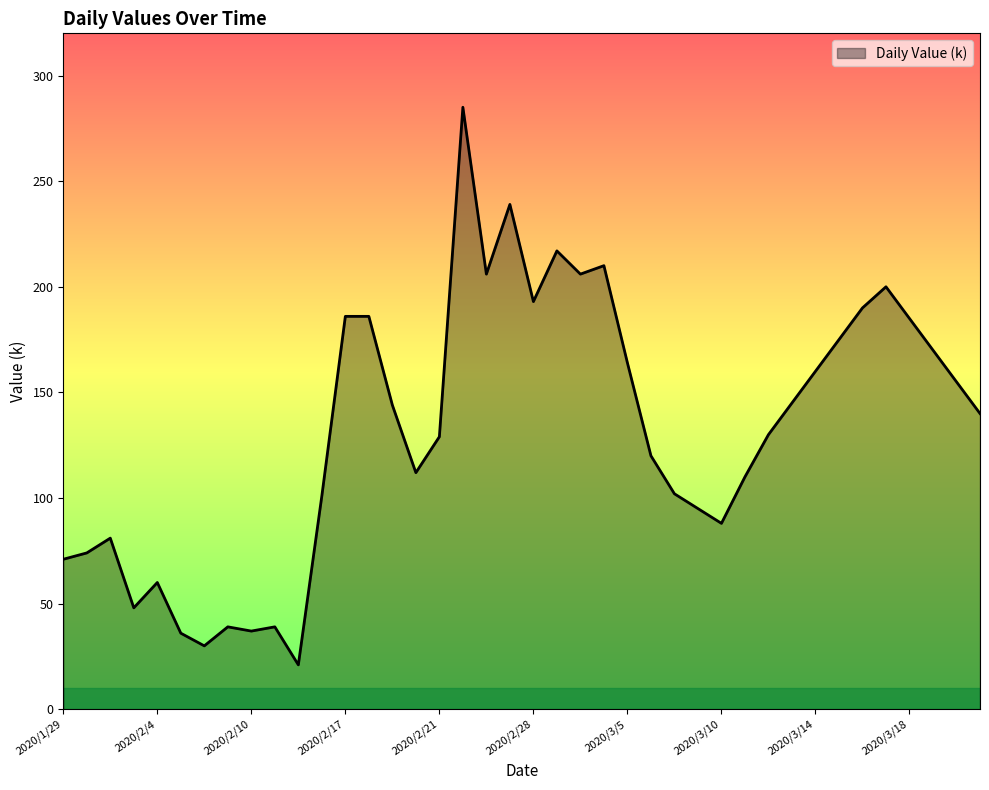

What is the maximum value shown in the chart?

285